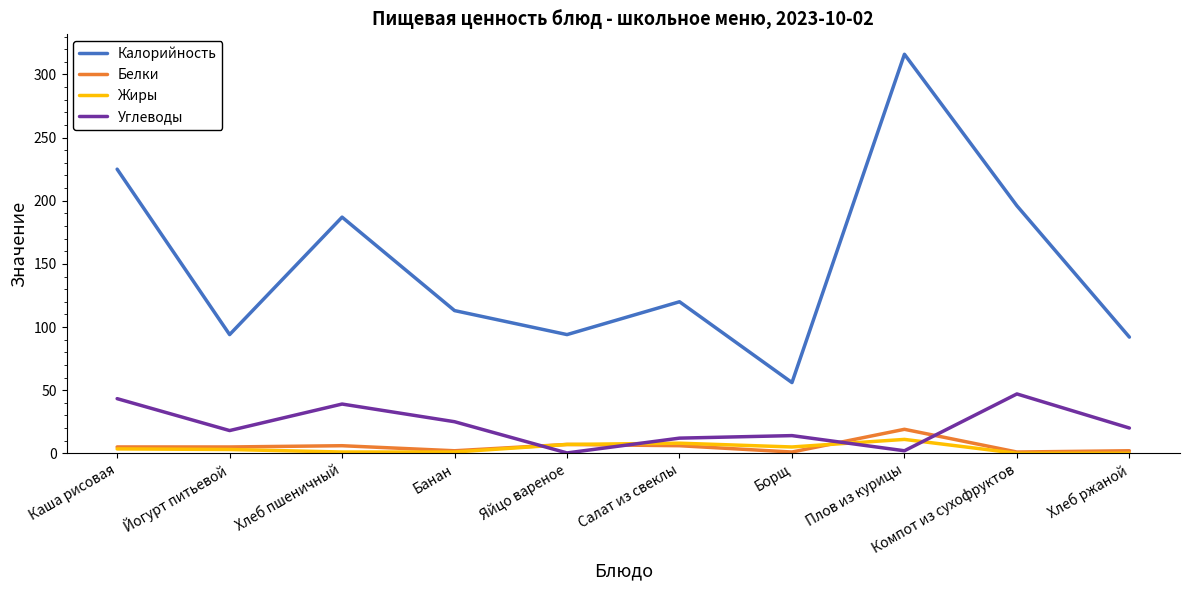

Rank the series by their maximum value, from lowest to highest.

Жиры, Белки, Углеводы, Калорийность